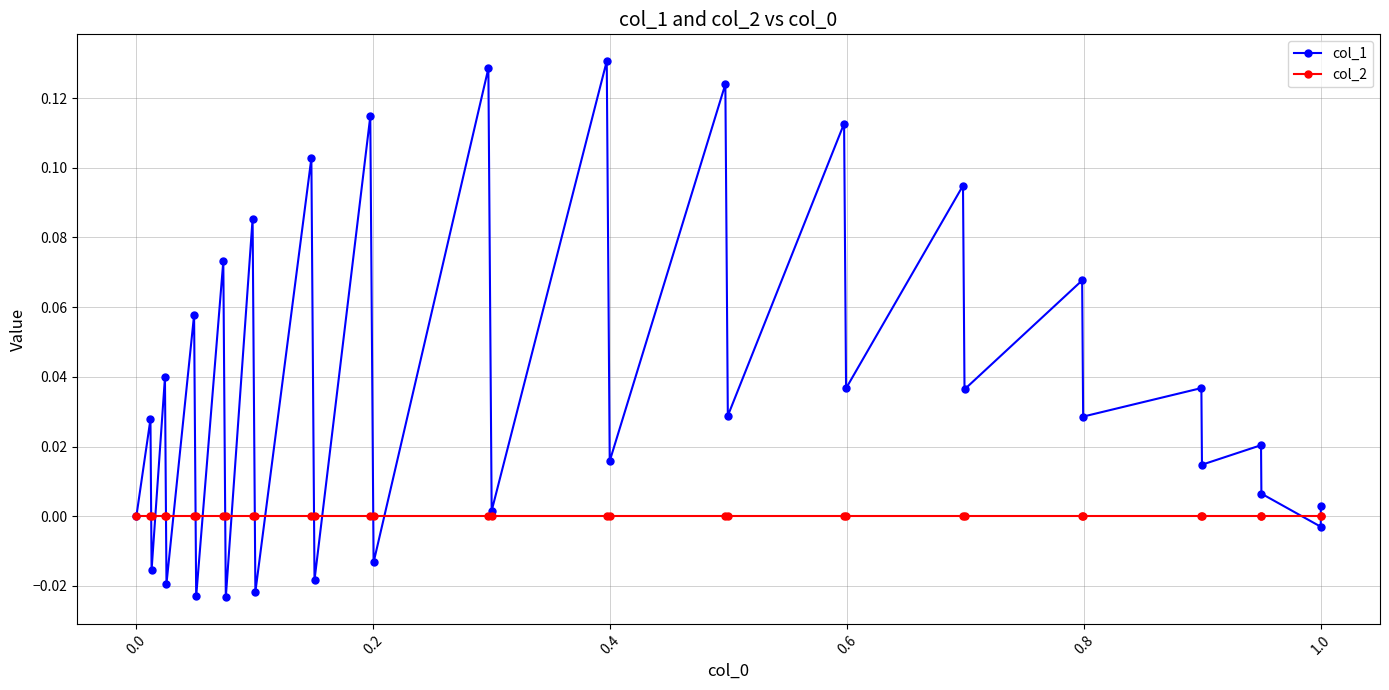

What is the sum of all col_1 values?

1.3